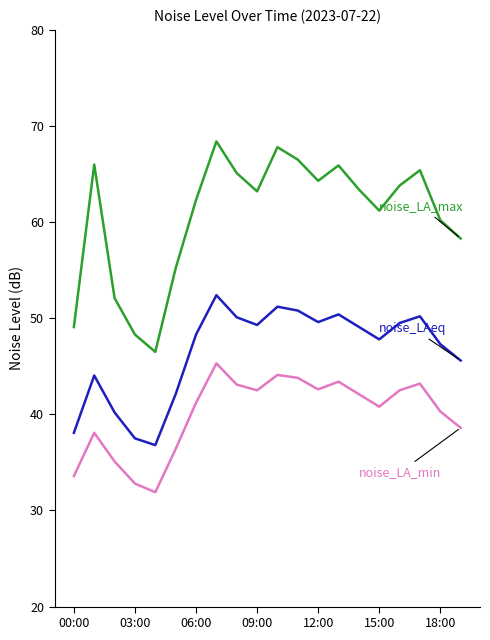

What is the minimum value shown in the chart?

31.9